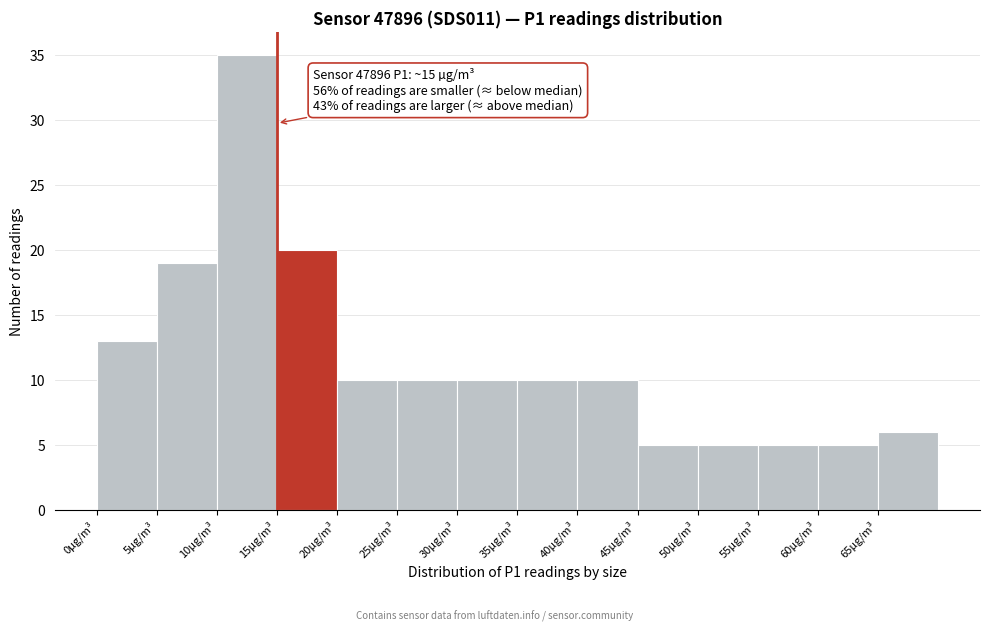

Over which range of the x-axis is the bar tallest?

10 to 15